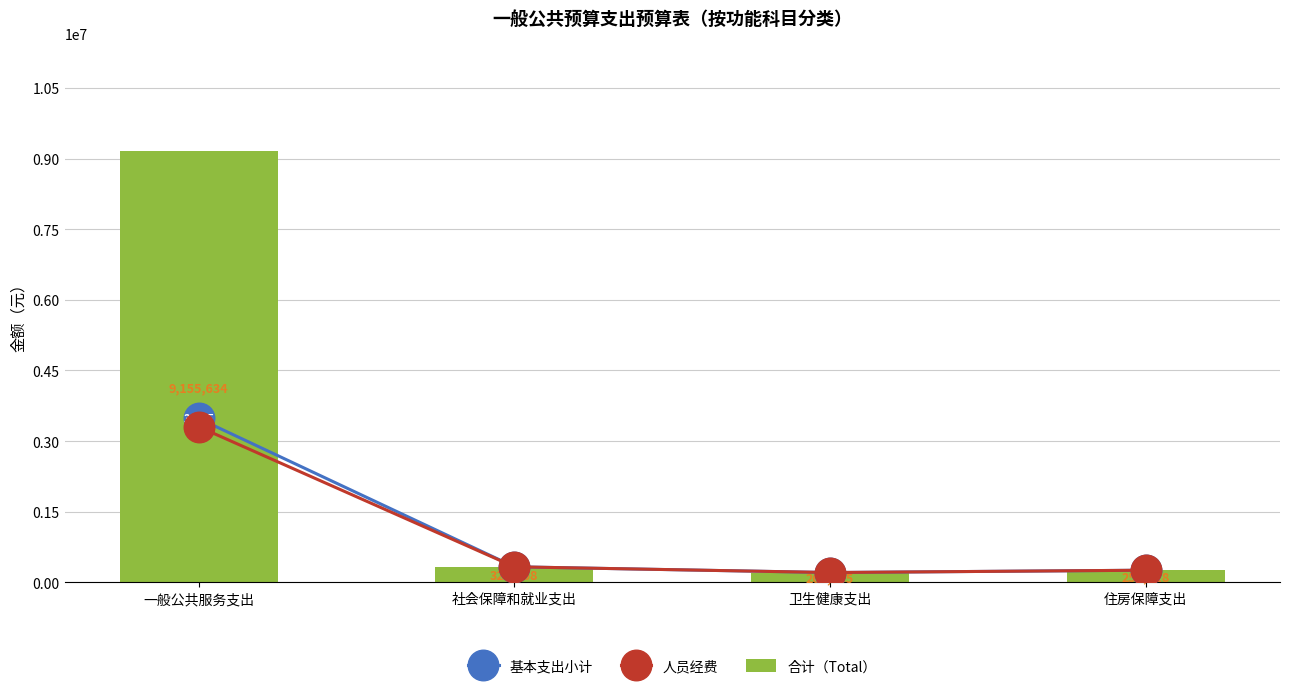

Which series has the widest spread of values?

合计（Total）